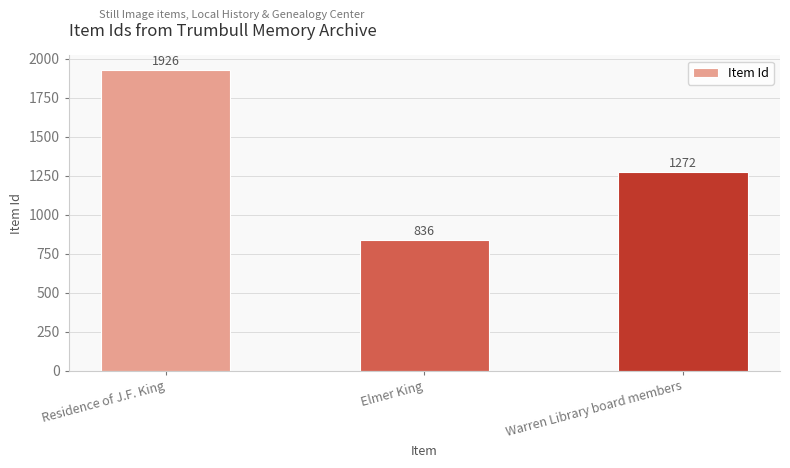

Where is the data nearest to the value 1381?

Warren Library board members